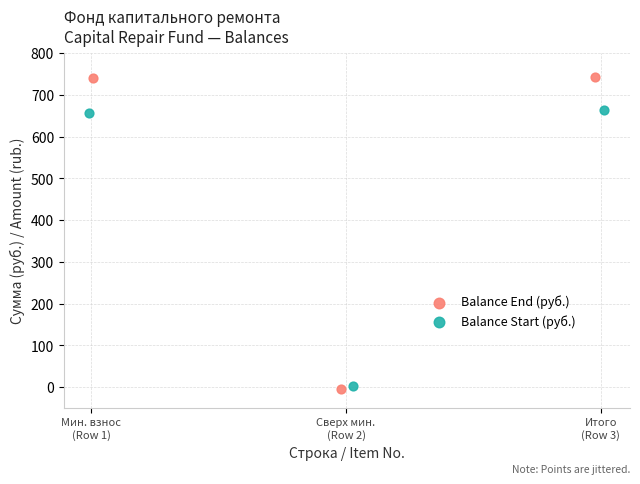

Which series contains the highest Y value?

Balance End (руб.)